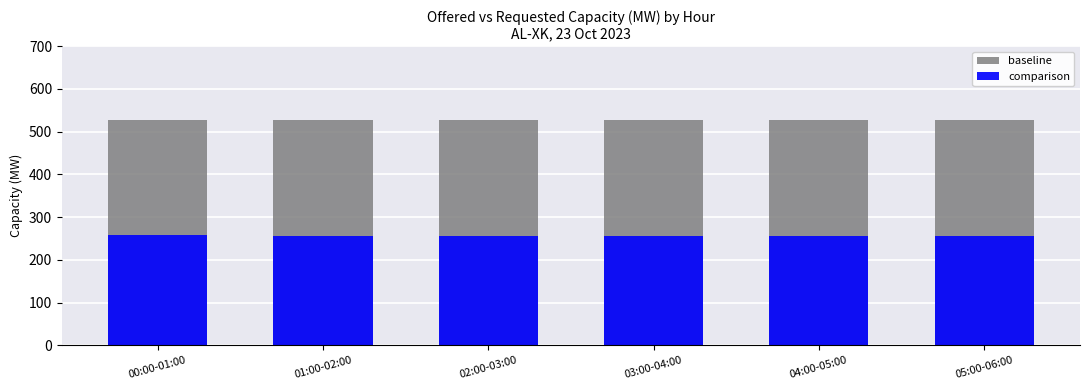

Which series has the largest total across all categories?

baseline